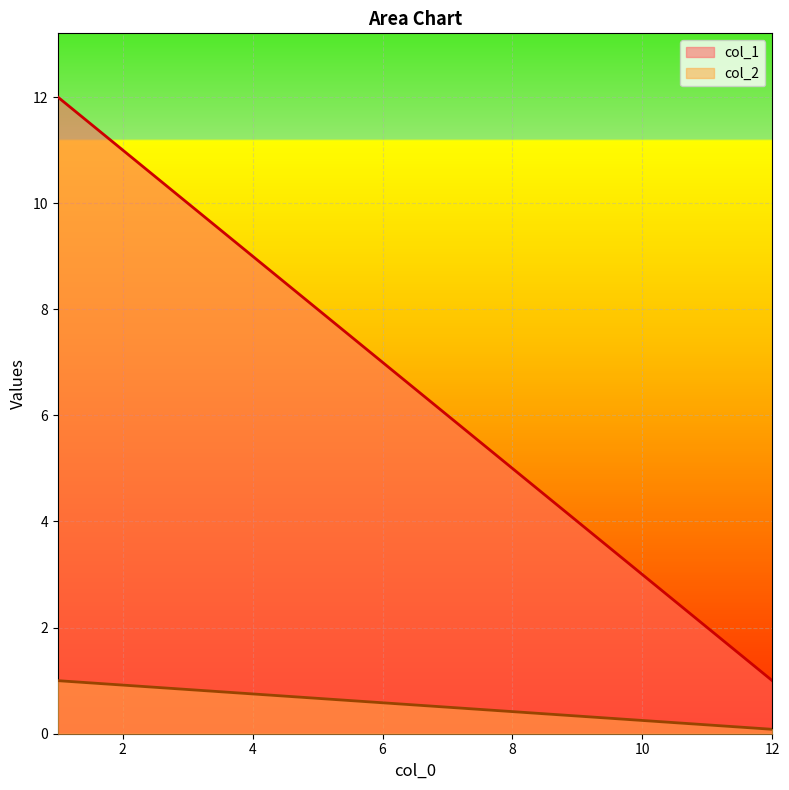

Reading left to right, transcribe all the data shown in this chart.

col_1: 1=12.0	2=11.0	3=10.0	4=9.0	5=8.0	6=7.0	7=6.0	8=5.0	9=4.0	10=3.0	11=2.0	12=1.0
col_2: 1=1.0	2=0.9	3=0.8	4=0.8	5=0.7	6=0.6	7=0.5	8=0.4	9=0.3	10=0.2	11=0.2	12=0.1